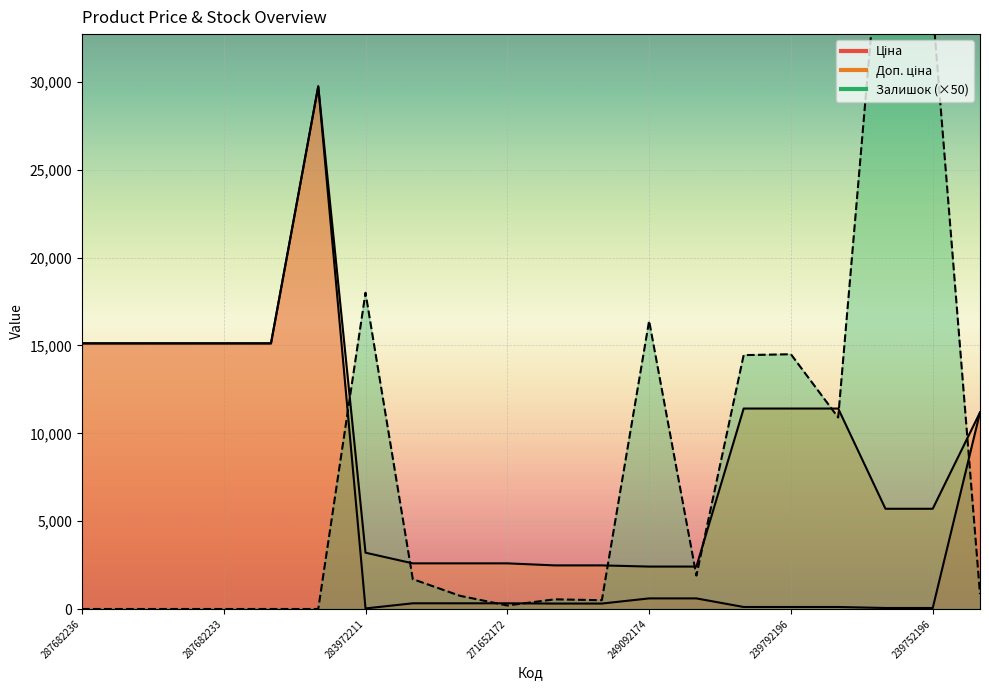

After their last crossing, which series has the higher values: Залишок or Доп. ціна?

Доп. ціна